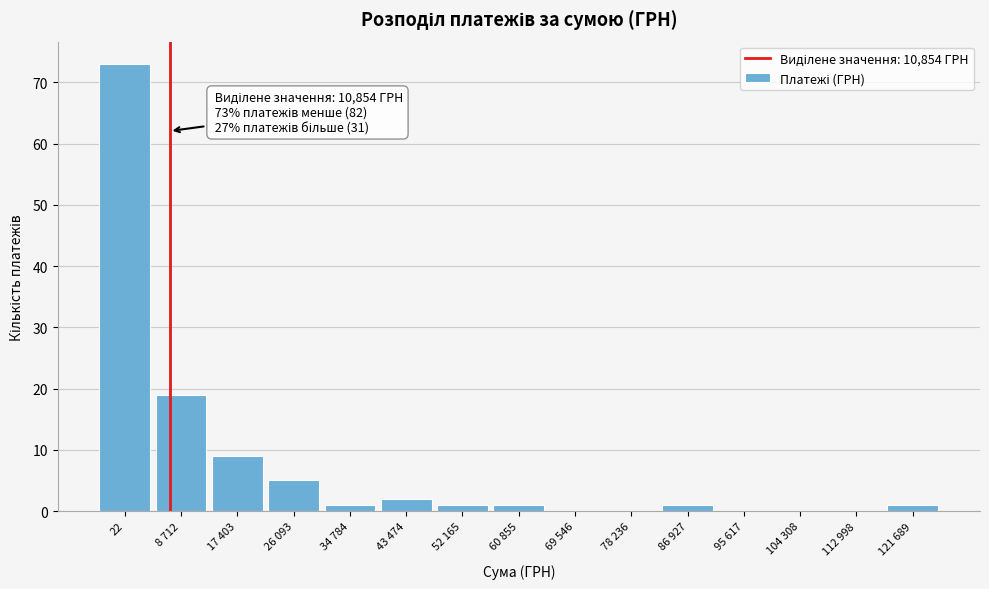

Reading left to right, transcribe all the data shown in this chart.

22=73	8 712=19	17 403=9	26 093=5	34 784=1	43 474=2	52 165=1	60 855=1	69 546=0	78 236=0	86 927=1	95 617=0	104 308=0	112 998=0	121 689=1